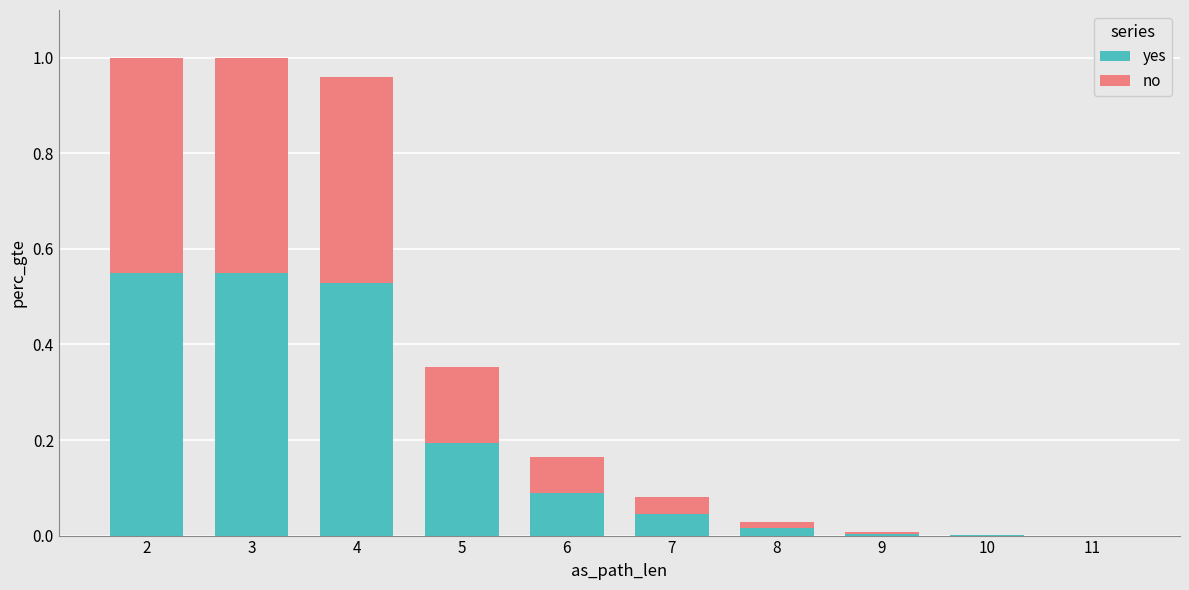

Is it true that yes equals 0.9 at 2?

False